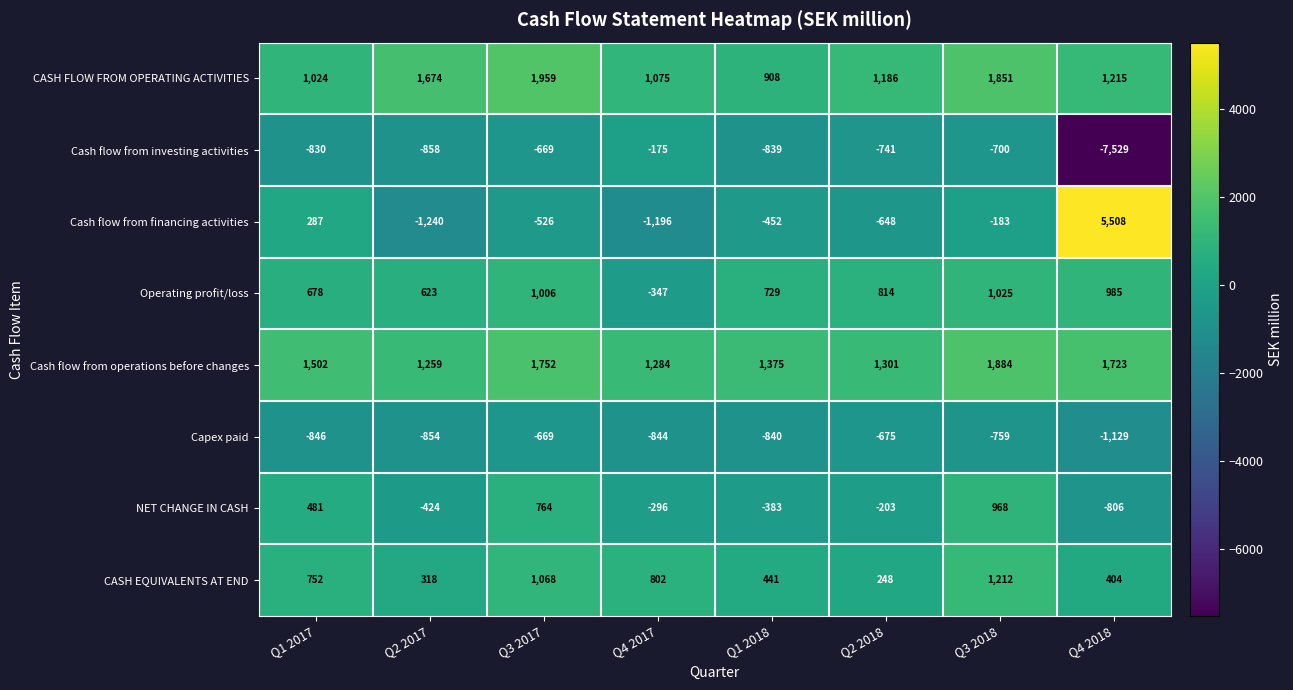

How many data points in Cash flow from investing activities are less than -741?

4